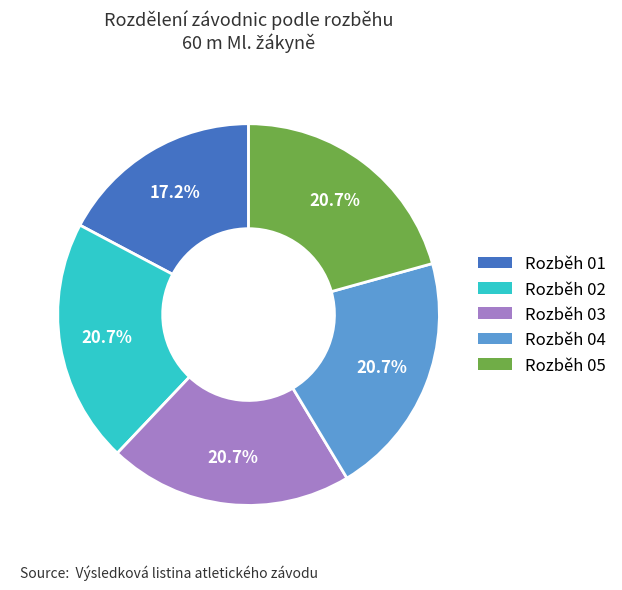

Do Rozběh 01 and Rozběh 05 together represent more than half of the pie?

No